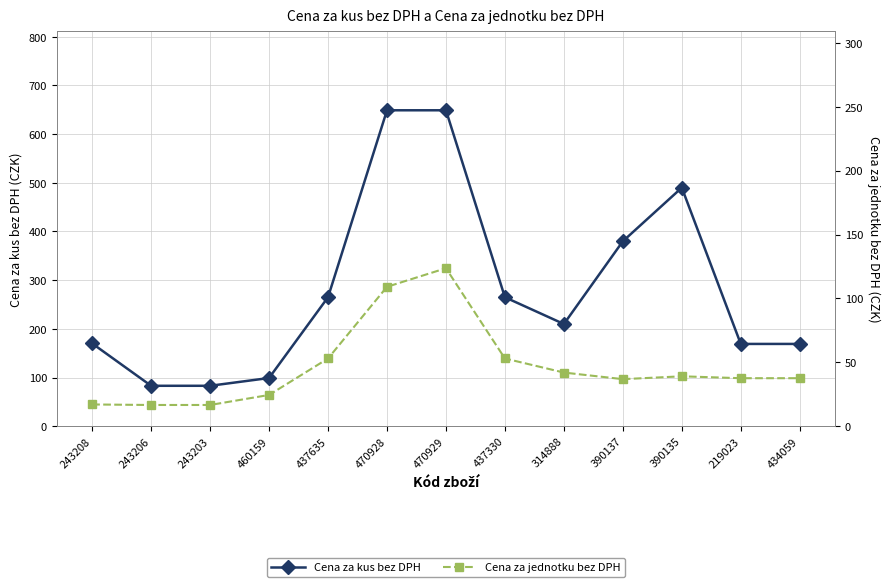

How many data points does each series have?

13